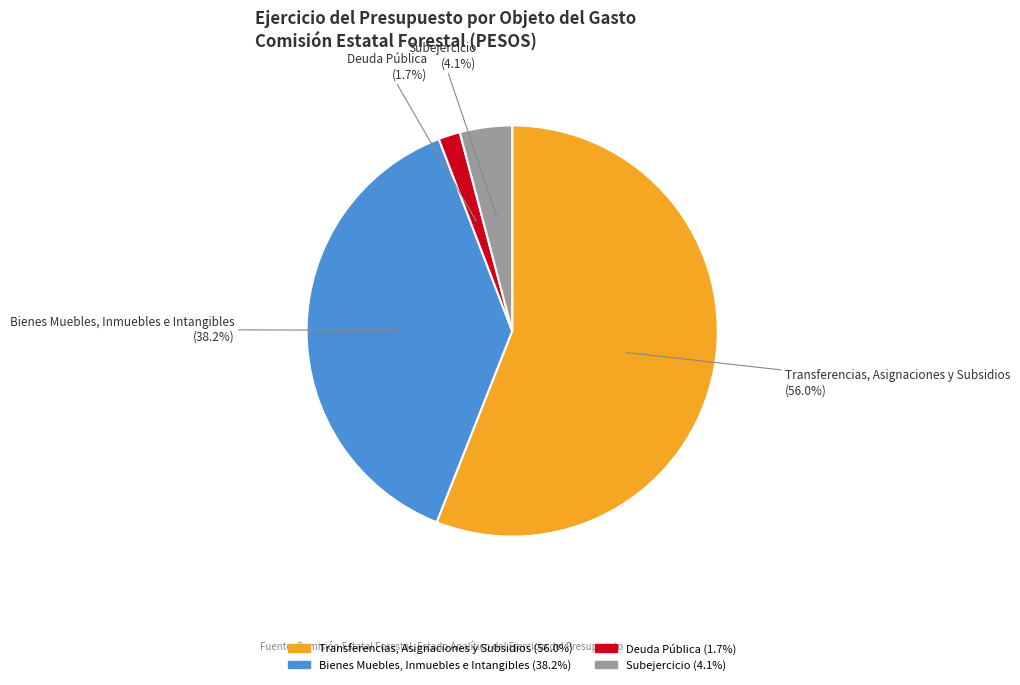

Does any single category account for the majority?

Yes